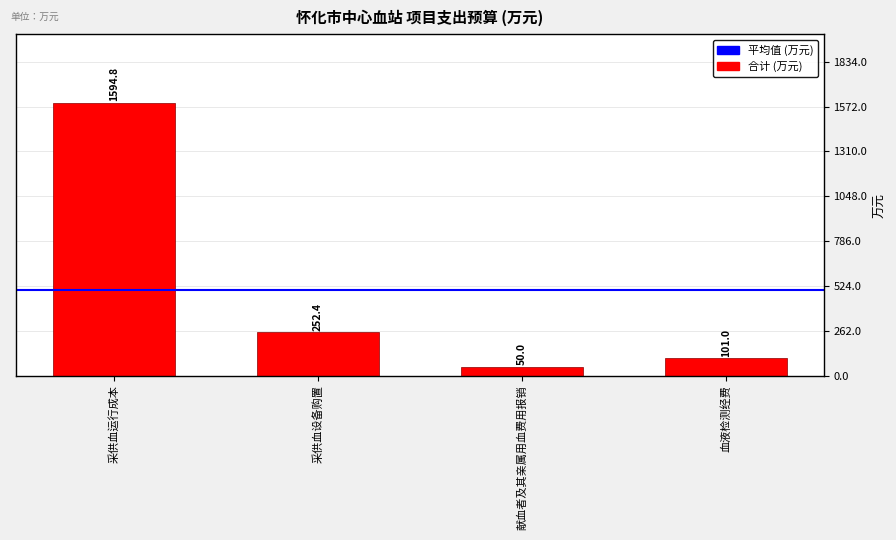

The value at 血液检测经费 is 101.0. True or false?

True